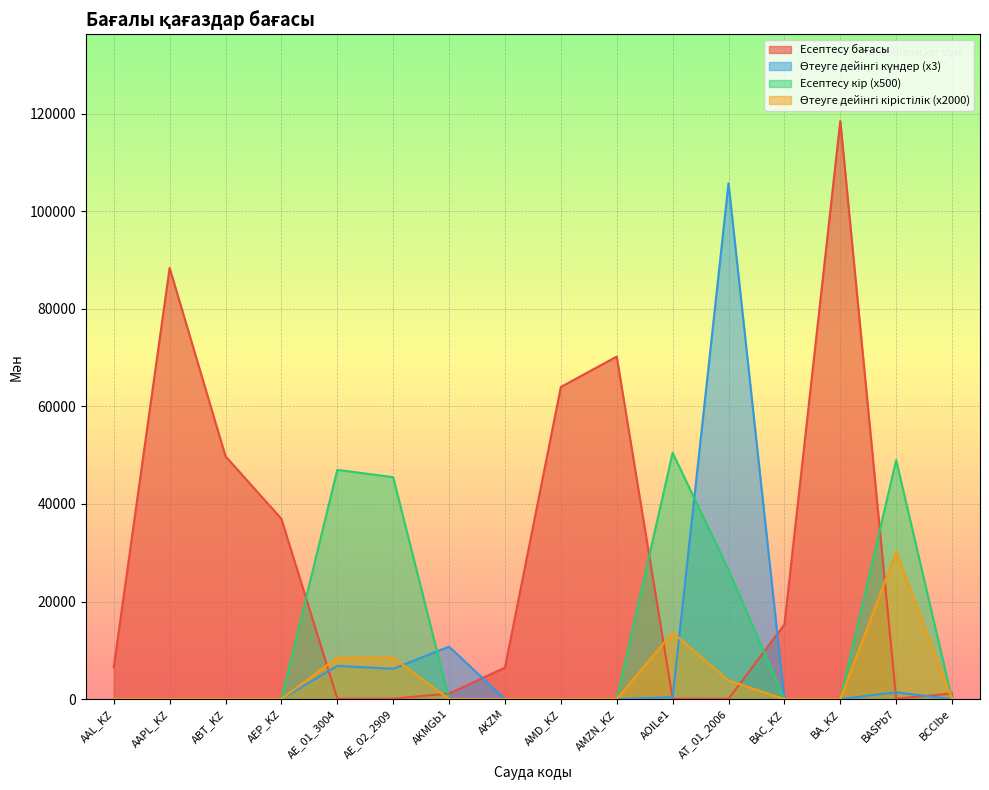

How many interior local peaks does the Өтеуге дейінгі кірістілік series have?

3